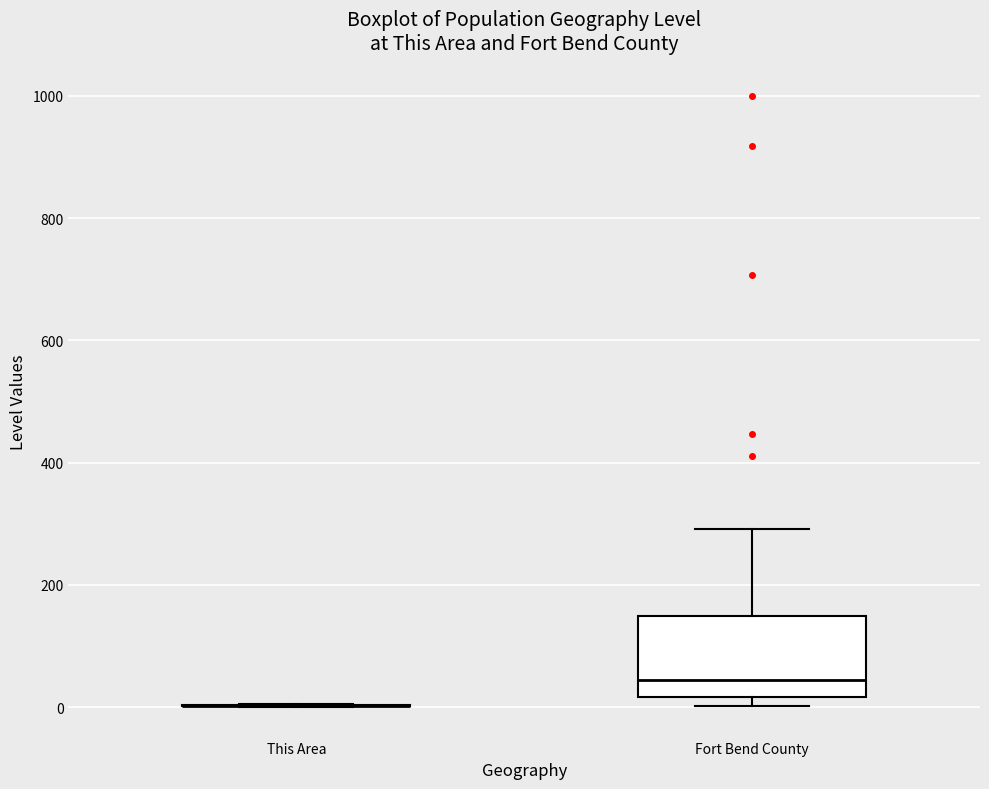

Reading left to right, read every box against the y-axis: the position of its median line, the range the box covers, and the ends of its whiskers. The values are not printed on the chart, so give them approximately, as read against the axis.

This Area: box collapsed to a line at 0, whiskers 0 to 0
Fort Bend County: median 40, box 20 to 140, whiskers 0 to 300